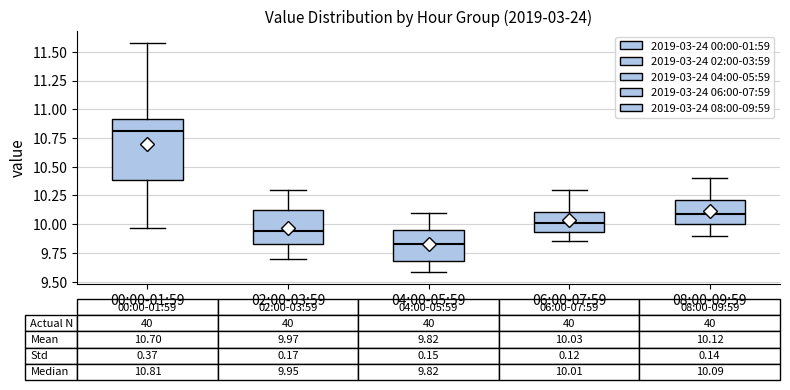

Comparing the boxes themselves (not the whiskers), which one is the tallest?

00:00-01:59